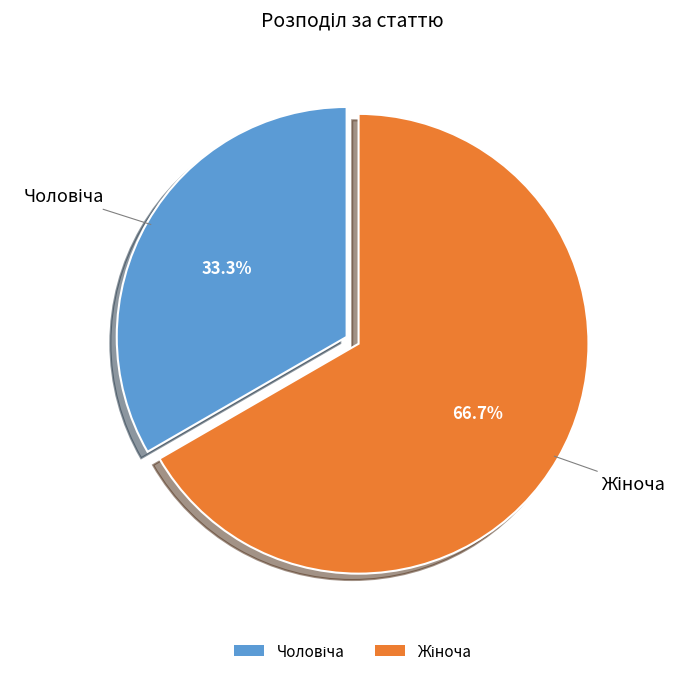

Is there a majority slice in this chart?

Yes